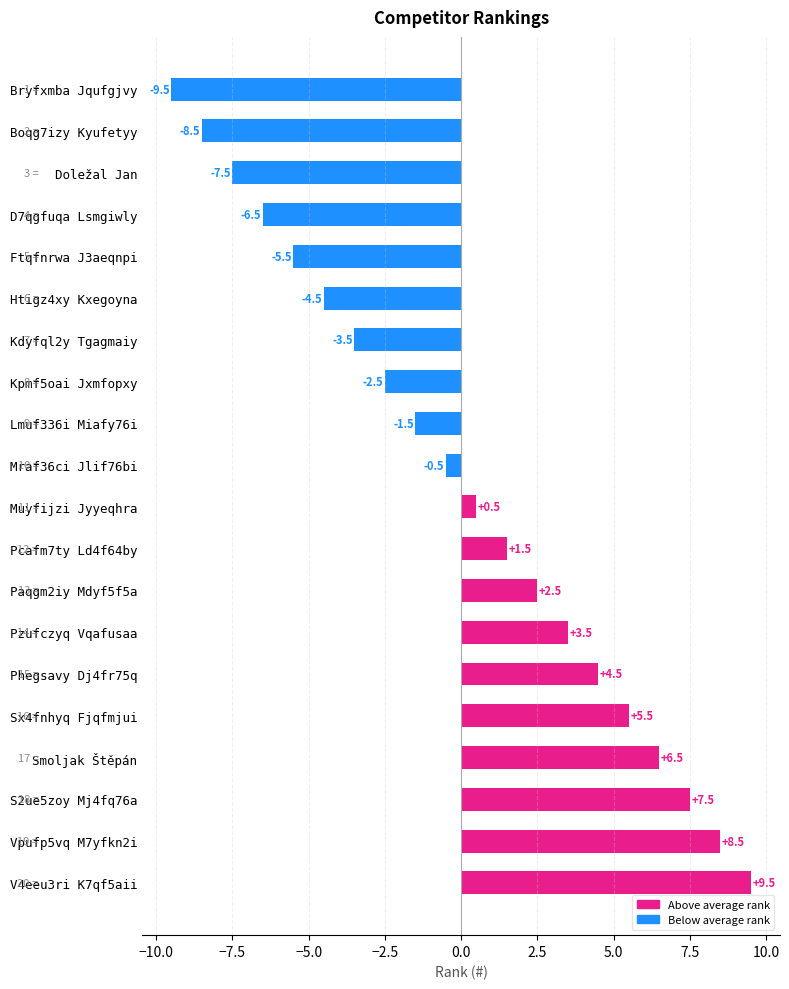

At which category does the chart reach its minimum across all series?

Bryfxmba Jqufgjvy